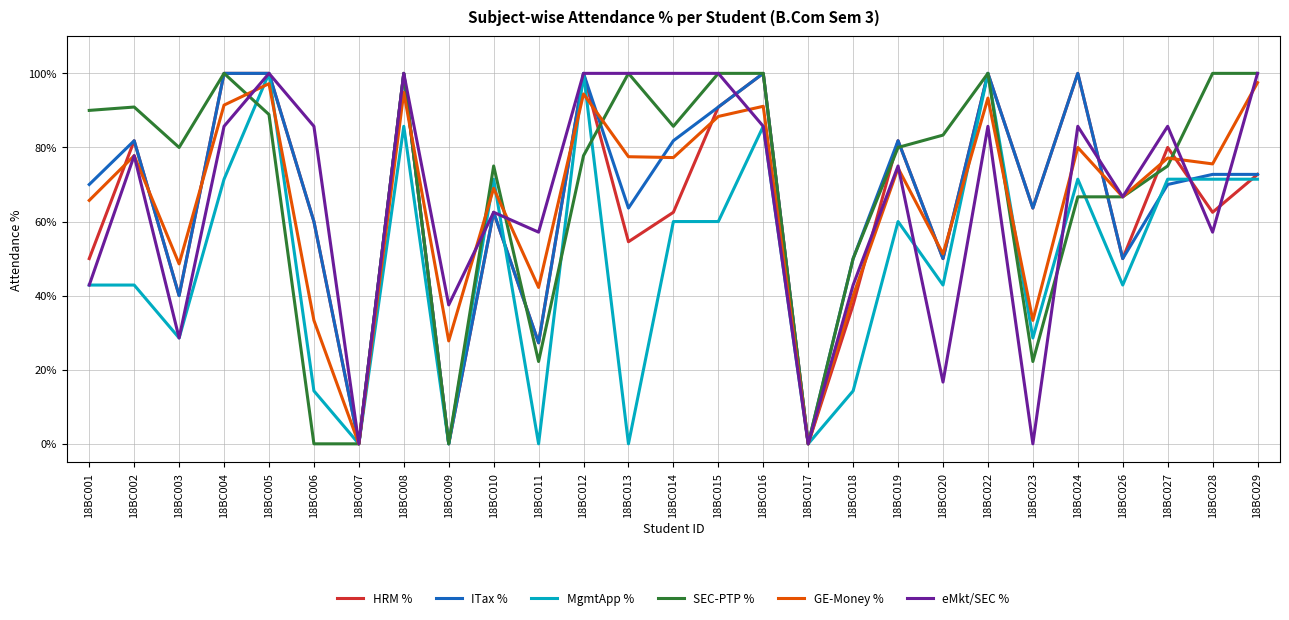

True or false: SEC-PTP % has a value of 62.3 at 18BC004.

False